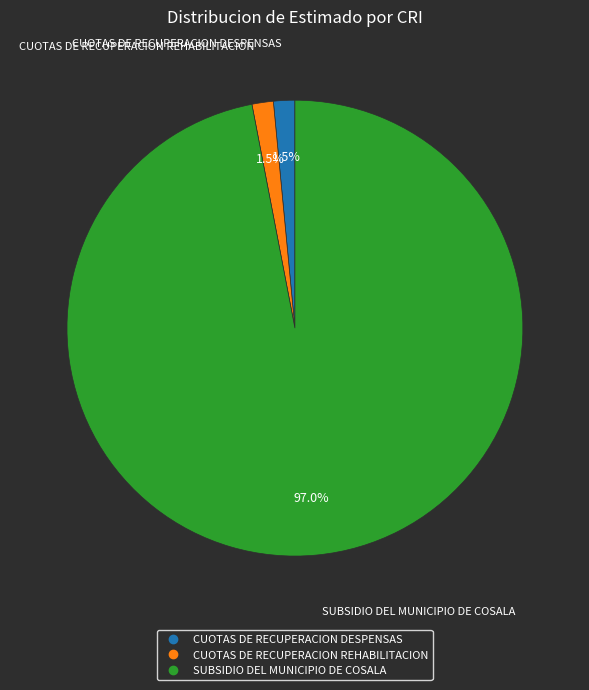

How many segments does this pie chart have?

3